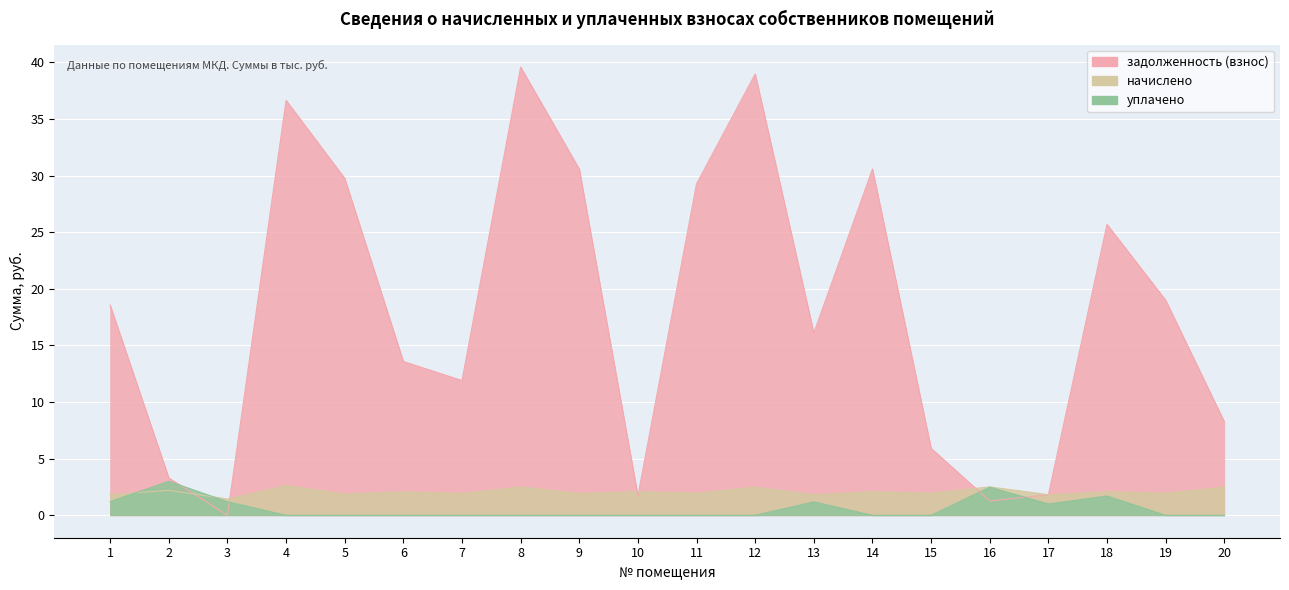

List the series in order of their peak value, highest first.

задолженность (взнос), уплачено, начислено